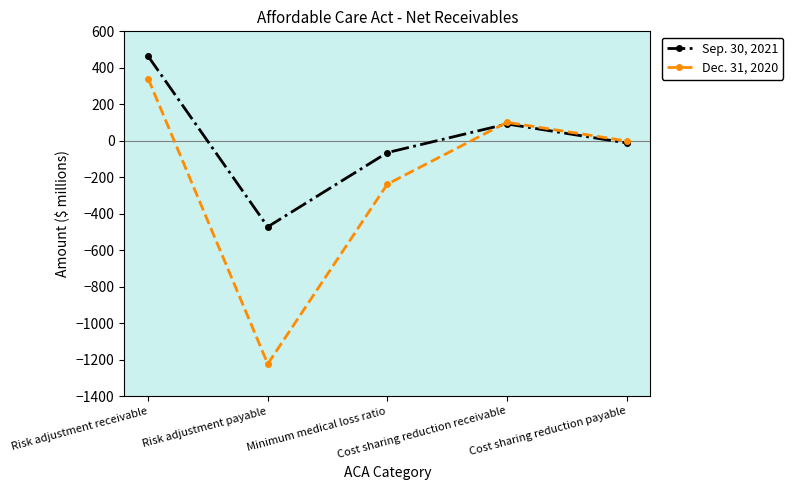

Between Cost sharing reduction receivable and Cost sharing reduction payable, which series saw the biggest shift?

Sep. 30, 2021